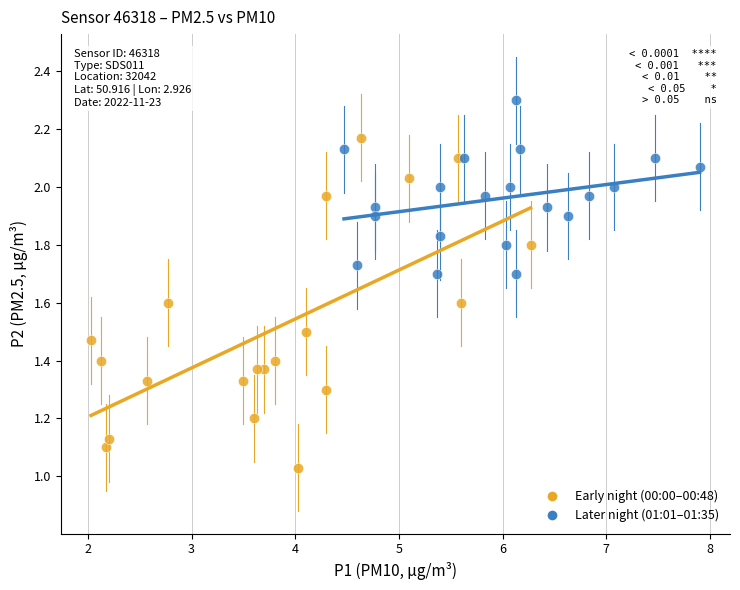

Which series has the widest spread of Y values?

Early night (00:00–00:48)